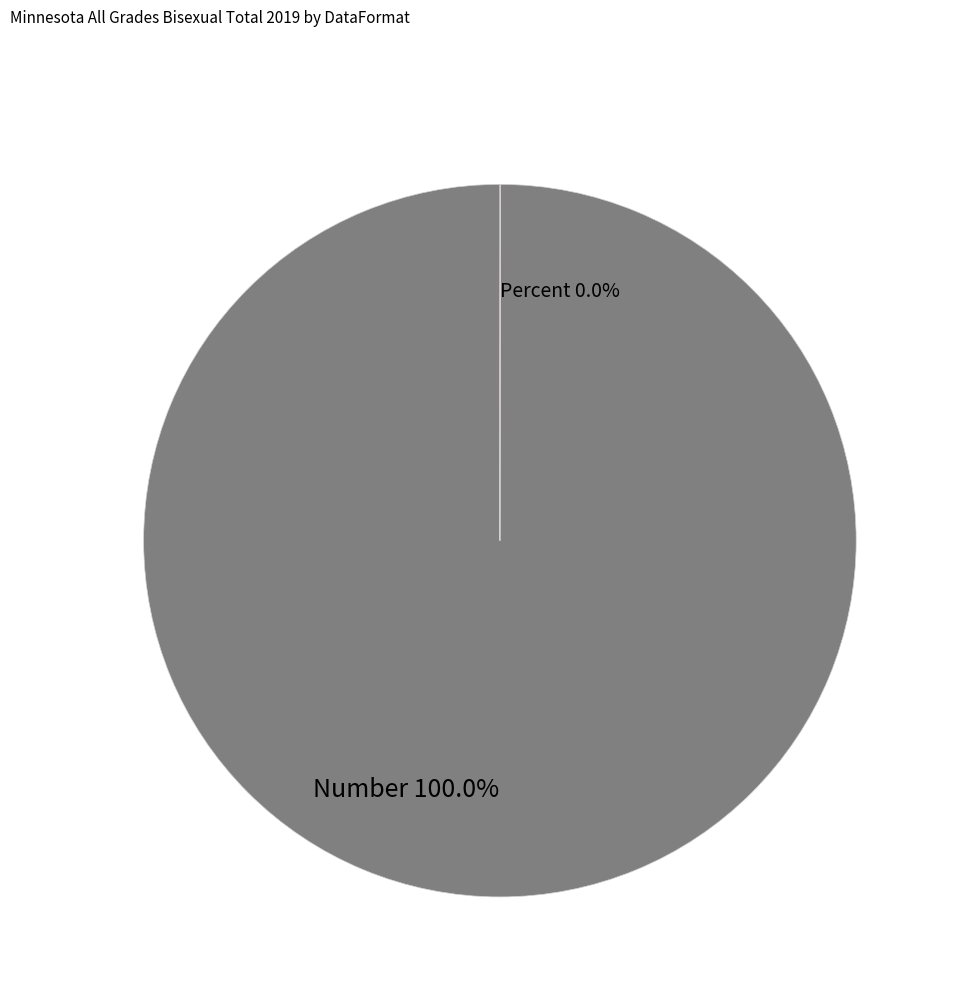

Is there any slice that represents more than half of the pie?

Yes